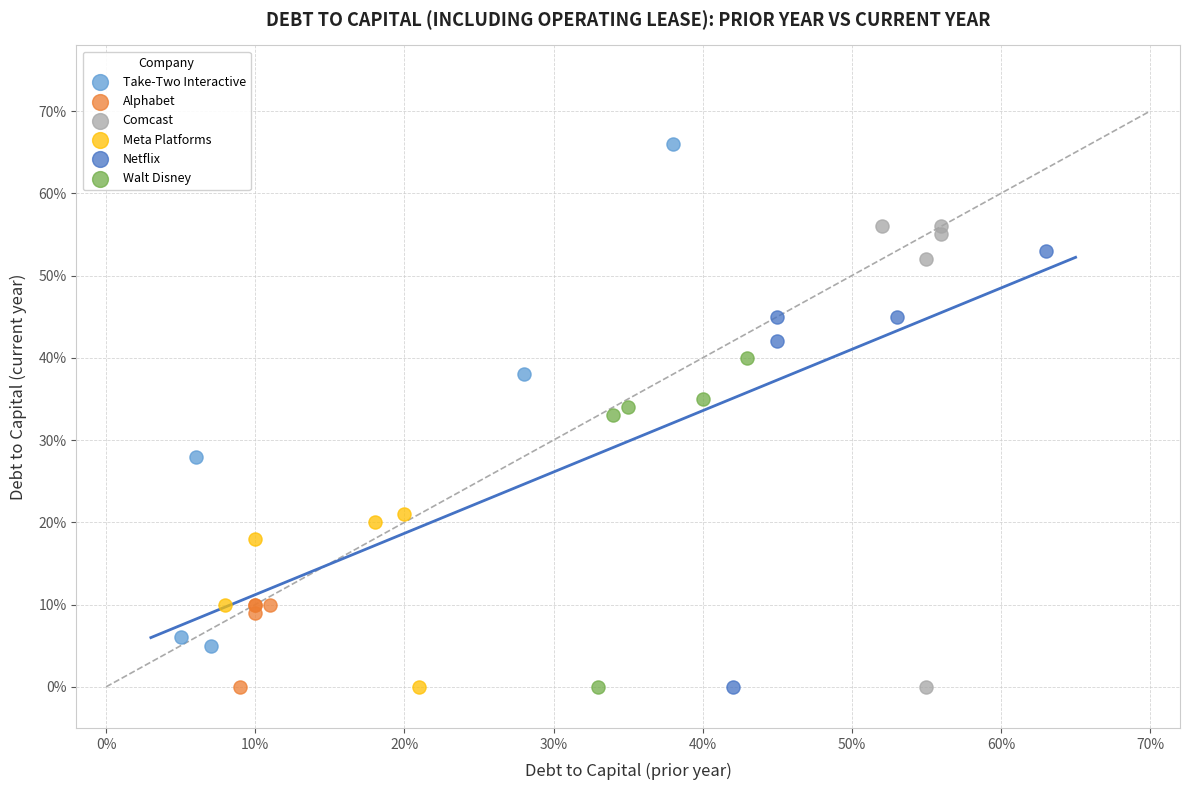

What are all the series names shown in the legend?

Take-Two Interactive, Alphabet, Comcast, Meta Platforms, Netflix, Walt Disney